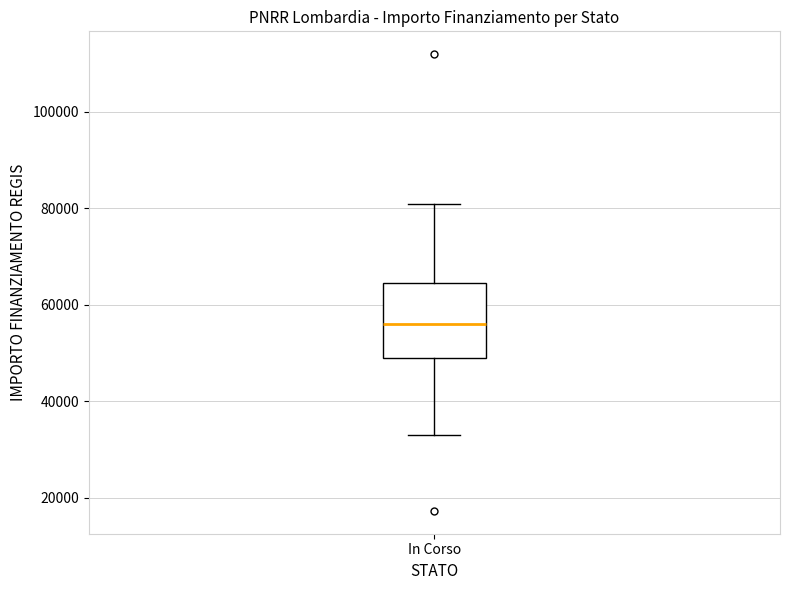

Where is the upper edge of the box for In Corso on the y-axis? The values are not printed on the chart, so give them approximately, as read against the axis.

64000